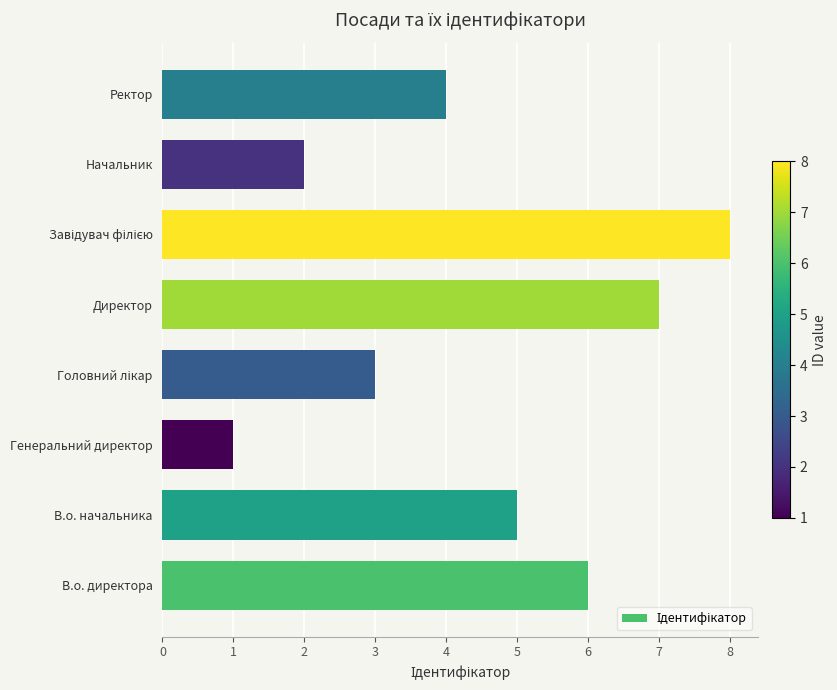

Is it true that the value at В.о. начальника is 7?

False